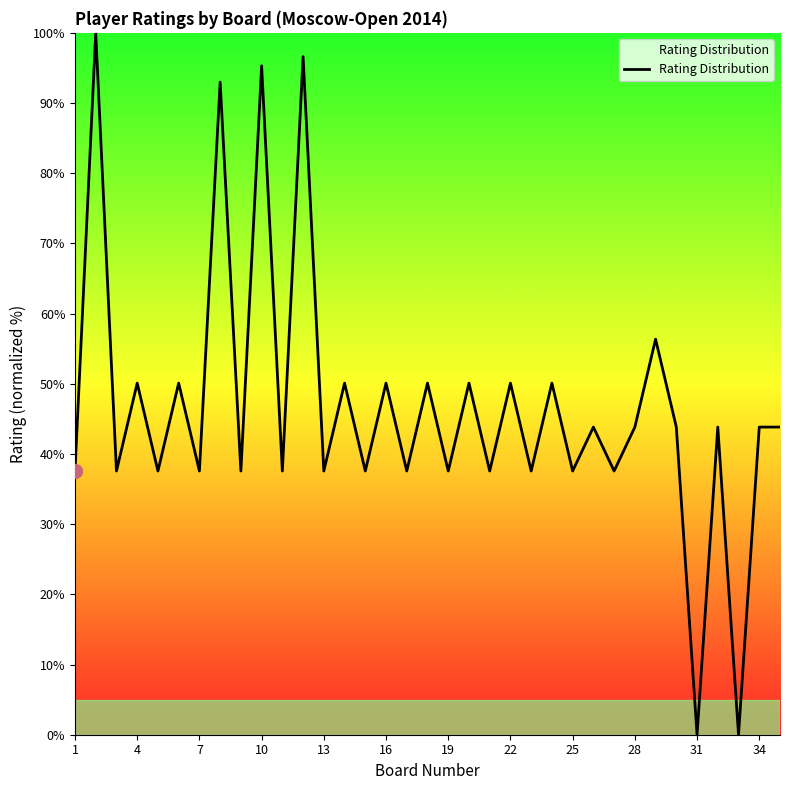

What is the greatest value displayed?

100.0